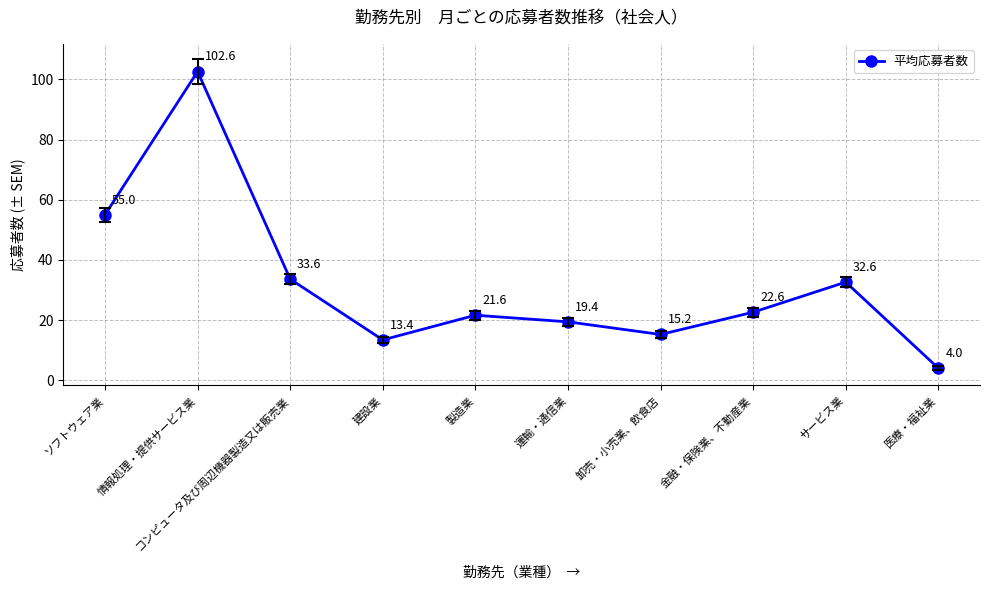

How many distinct data groups are displayed?

1